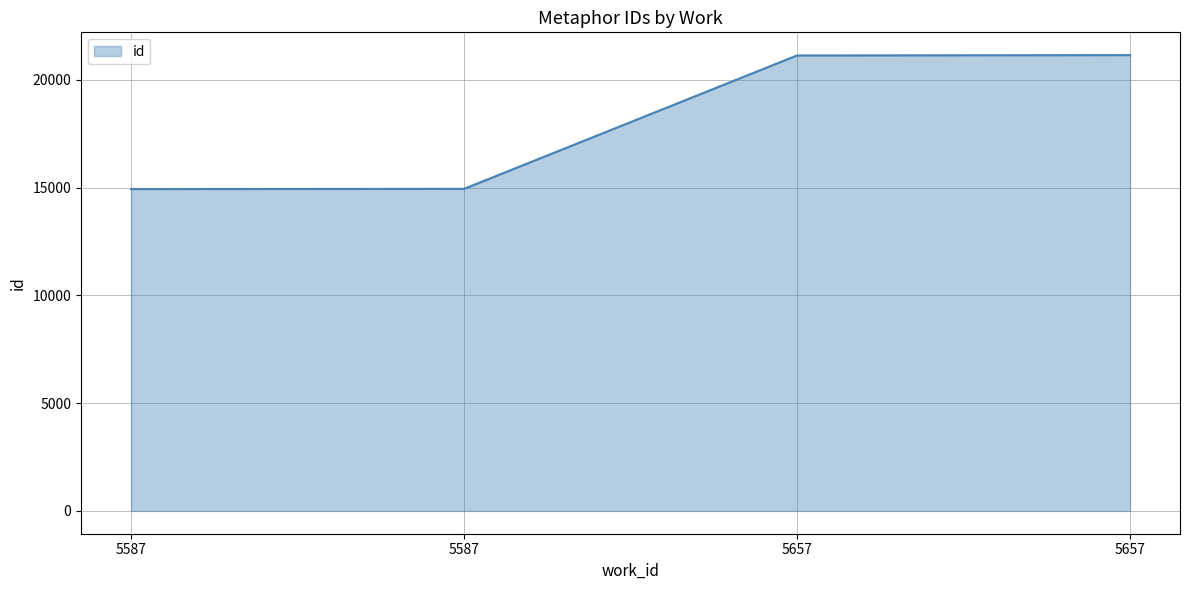

Rank the categories by value from lowest to highest.

5587, 5587, 5657, 5657